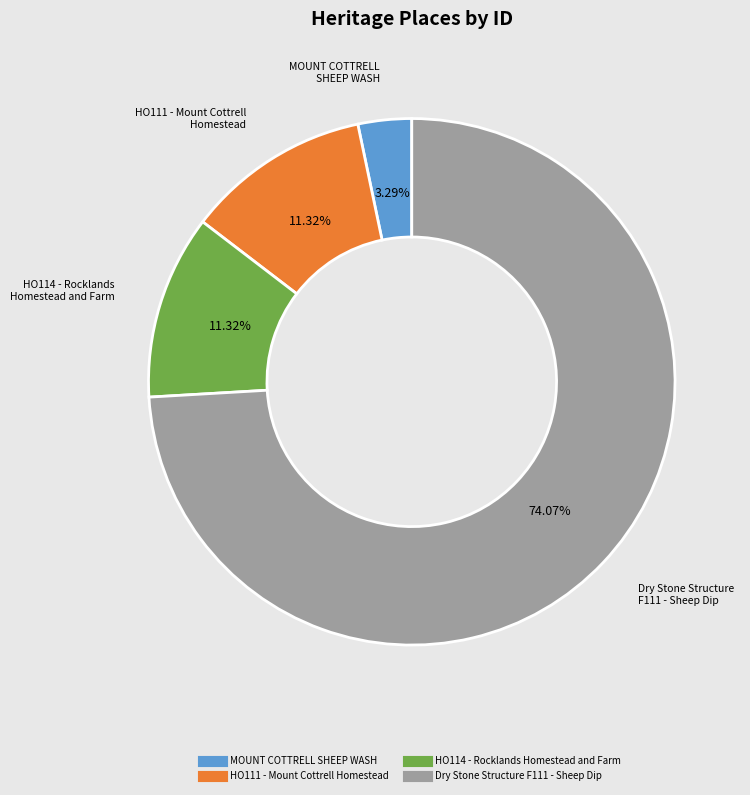

What is the ratio of the value at HO114 - Rocklands Homestead and Farm to the value at HO111 - Mount Cottrell Homestead?

1.0